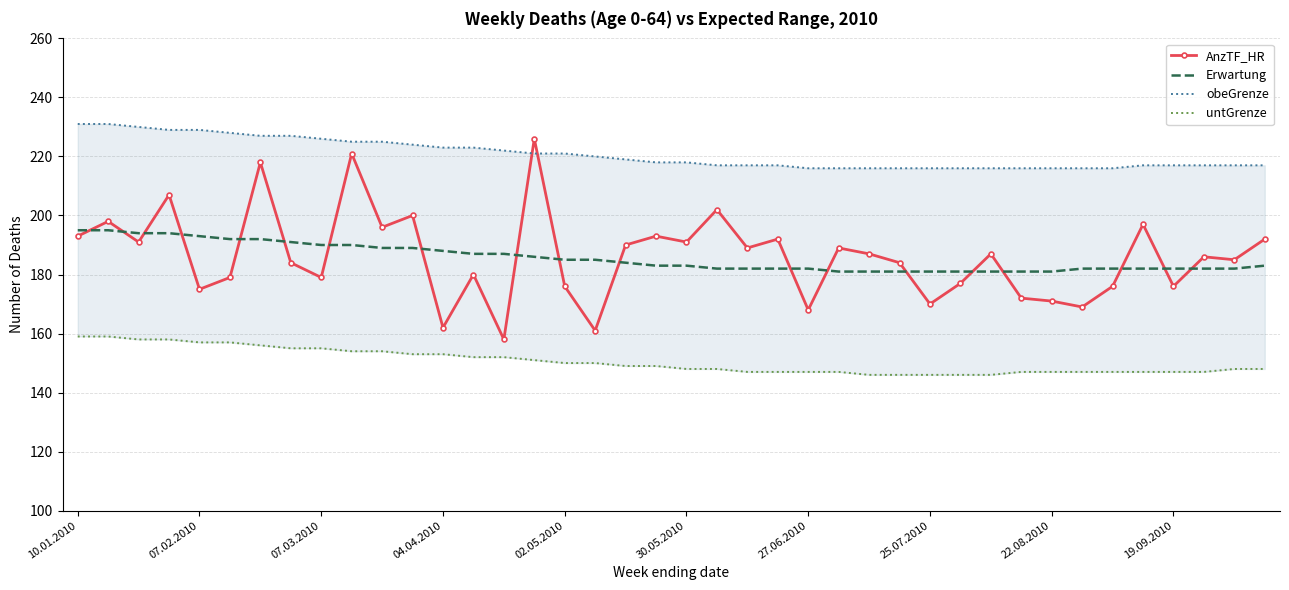

How many categories are shown in the chart?

40